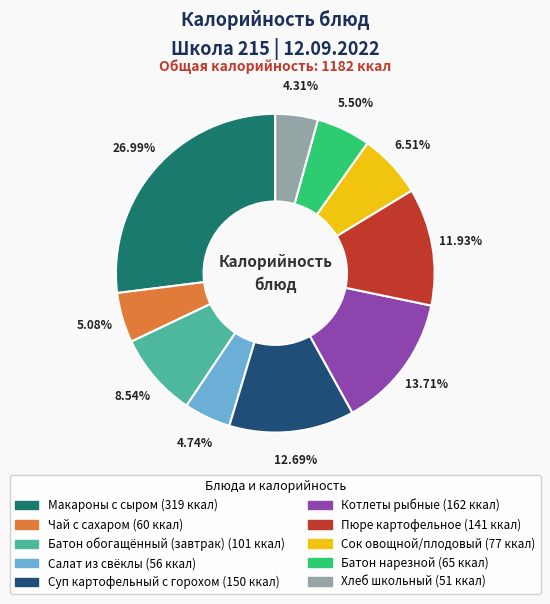

Is there a majority slice in this chart?

No